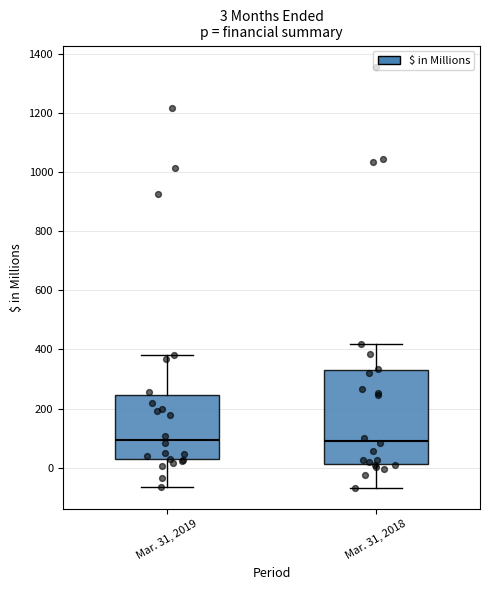

Which box is the tallest, from its lower edge to its upper edge?

Mar. 31, 2018